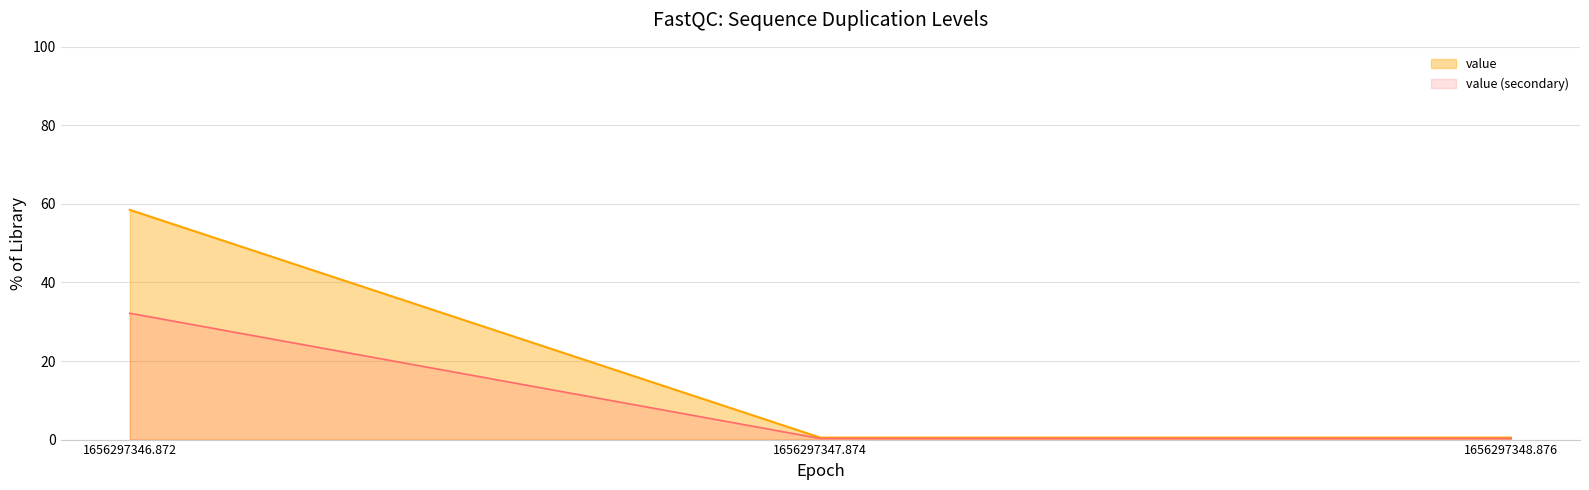

What is the maximum value shown in the chart?

58.5